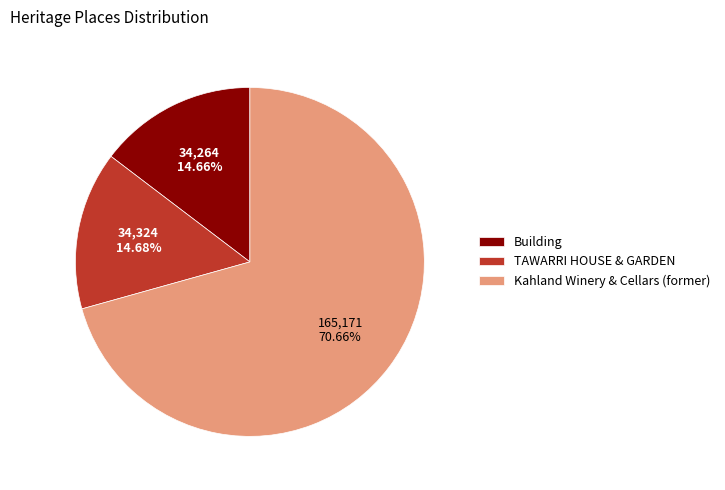

Approximately how many times larger is the value at TAWARRI HOUSE & GARDEN compared to Building?

1.0